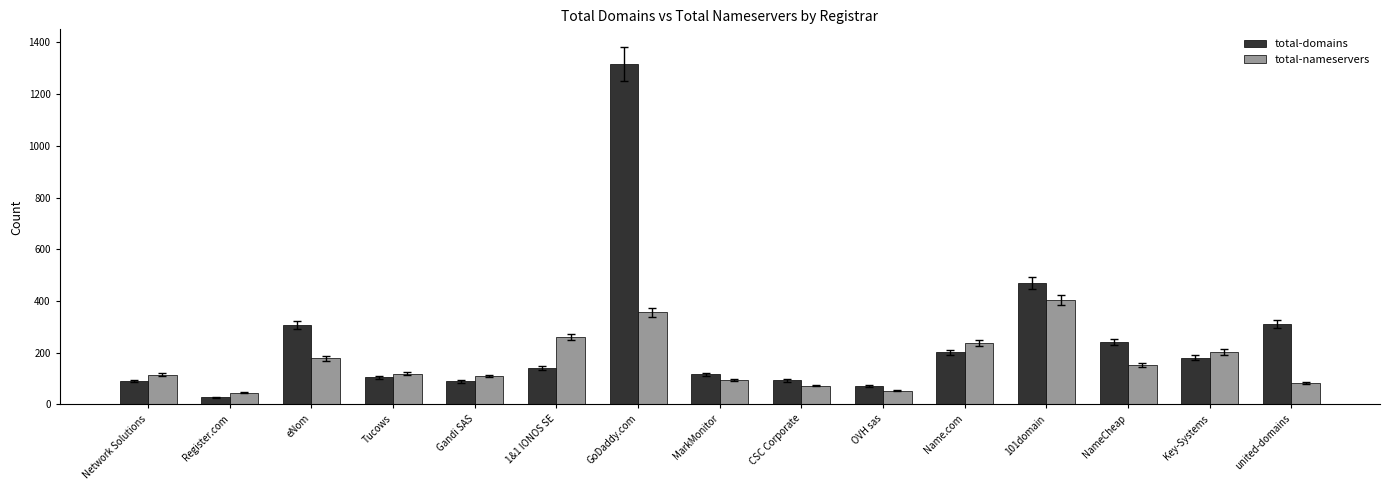

What is the spread (max minus min) of values at GoDaddy.com?

960